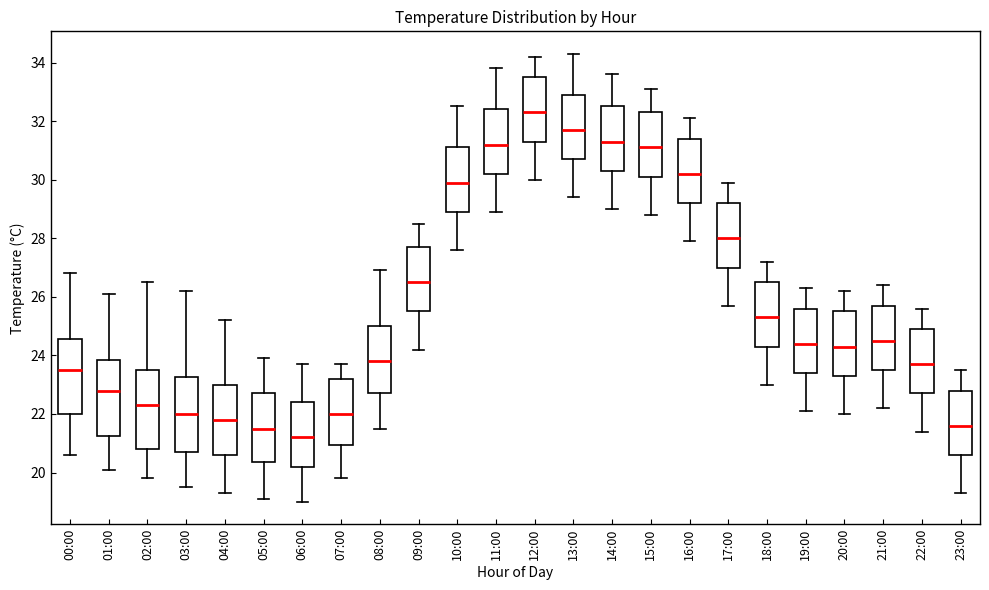

Reading left to right, transcribe this box plot: for each box, give where its median line is, the range the box spans, and where its two whiskers end, as read against the y-axis. The values are not printed on the chart, so give them approximately, as read against the axis.

00:00: median 23.6, box 22.0 to 24.6, whiskers 20.6 to 26.8
01:00: median 22.8, box 21.2 to 23.8, whiskers 20.2 to 26.2
02:00: median 22.4, box 20.8 to 23.6, whiskers 19.8 to 26.6
03:00: median 22.0, box 20.8 to 23.2, whiskers 19.6 to 26.2
04:00: median 21.8, box 20.6 to 23.0, whiskers 19.4 to 25.2
05:00: median 21.6, box 20.4 to 22.8, whiskers 19.2 to 24.0
06:00: median 21.2, box 20.2 to 22.4, whiskers 19.0 to 23.8
07:00: median 22.0, box 21.0 to 23.2, whiskers 19.8 to 23.8
08:00: median 23.8, box 22.8 to 25.0, whiskers 21.6 to 27.0
09:00: median 26.6, box 25.6 to 27.8, whiskers 24.2 to 28.6
10:00: median 30.0, box 29.0 to 31.2, whiskers 27.6 to 32.6
11:00: median 31.2, box 30.2 to 32.4, whiskers 29.0 to 33.8
12:00: median 32.4, box 31.4 to 33.6, whiskers 30.0 to 34.2
13:00: median 31.8, box 30.8 to 33.0, whiskers 29.4 to 34.4
14:00: median 31.4, box 30.4 to 32.6, whiskers 29.0 to 33.6
15:00: median 31.2, box 30.2 to 32.4, whiskers 28.8 to 33.2
16:00: median 30.2, box 29.2 to 31.4, whiskers 28.0 to 32.2
17:00: median 28.0, box 27.0 to 29.2, whiskers 25.8 to 30.0
18:00: median 25.4, box 24.4 to 26.6, whiskers 23.0 to 27.2
19:00: median 24.4, box 23.4 to 25.6, whiskers 22.2 to 26.4
20:00: median 24.4, box 23.4 to 25.6, whiskers 22.0 to 26.2
21:00: median 24.6, box 23.6 to 25.8, whiskers 22.2 to 26.4
22:00: median 23.8, box 22.8 to 25.0, whiskers 21.4 to 25.6
23:00: median 21.6, box 20.6 to 22.8, whiskers 19.4 to 23.6